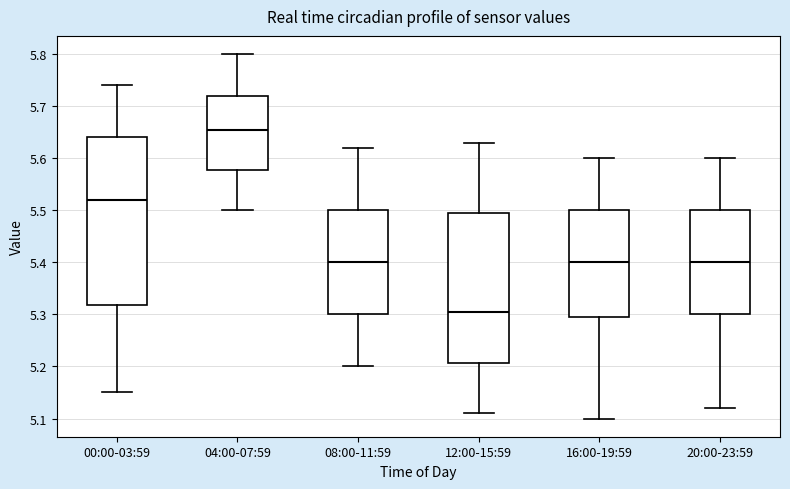

Which box's median line is the lowest?

12:00-15:59